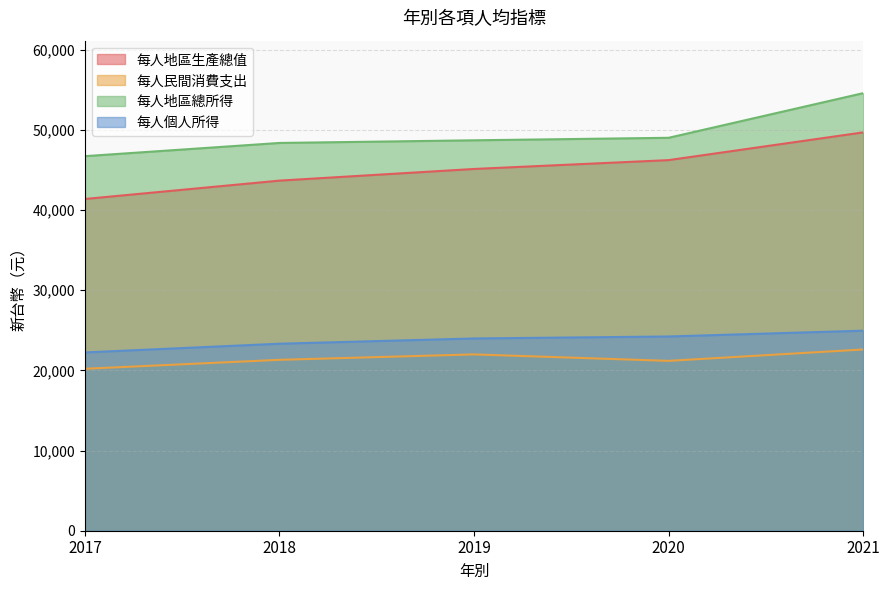

At which category does the chart reach its peak across all series?

2021